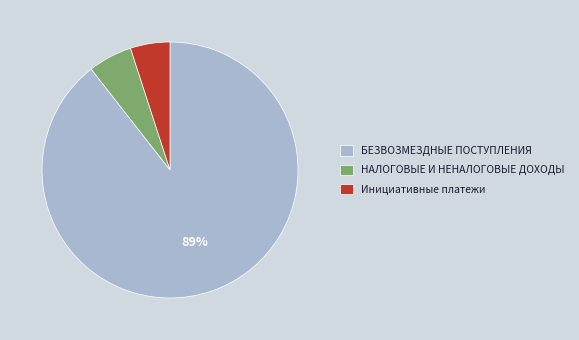

Rank the categories by value from highest to lowest.

БЕЗВОЗМЕЗДНЫЕ ПОСТУПЛЕНИЯ, НАЛОГОВЫЕ И НЕНАЛОГОВЫЕ ДОХОДЫ, Инициативные платежи